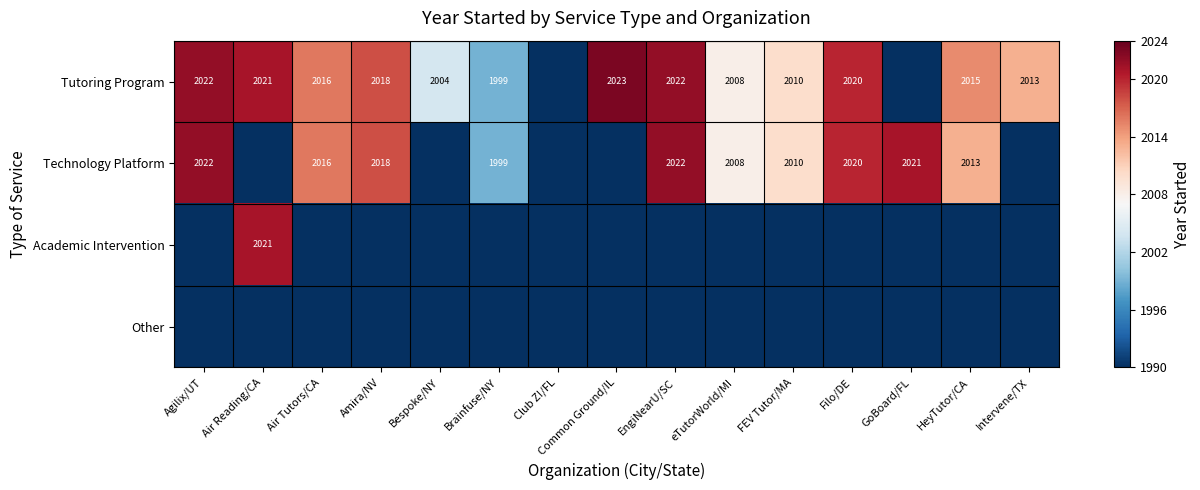

What is the maximum value shown in the chart?

2023